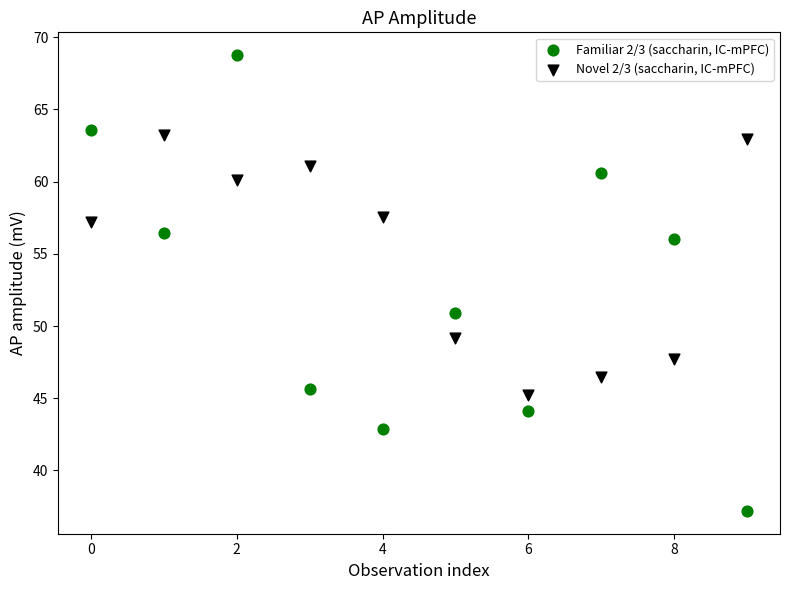

Which series contains the highest Y value?

Familiar 2/3 (saccharin, IC-mPFC)